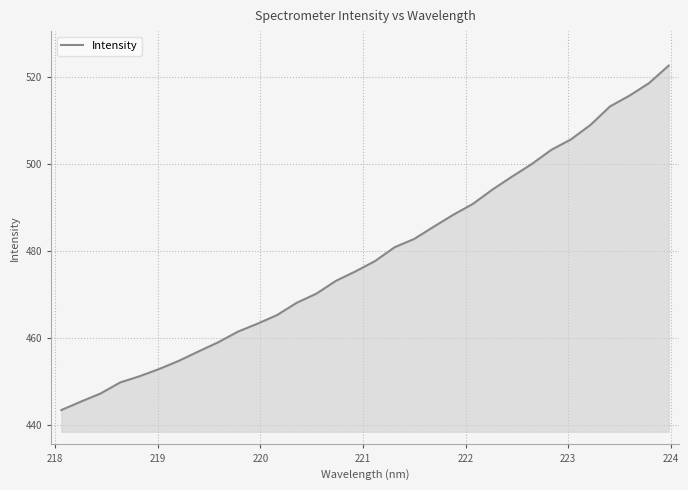

What is the average value?

478.8